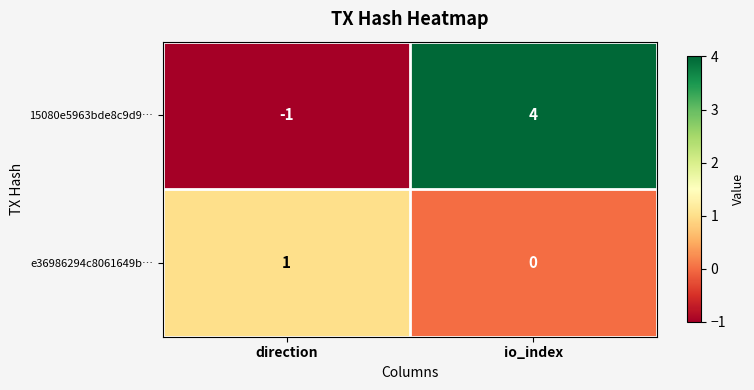

The 15080e5963bde8c9d9… series shows 4 at io_index. True or false?

True